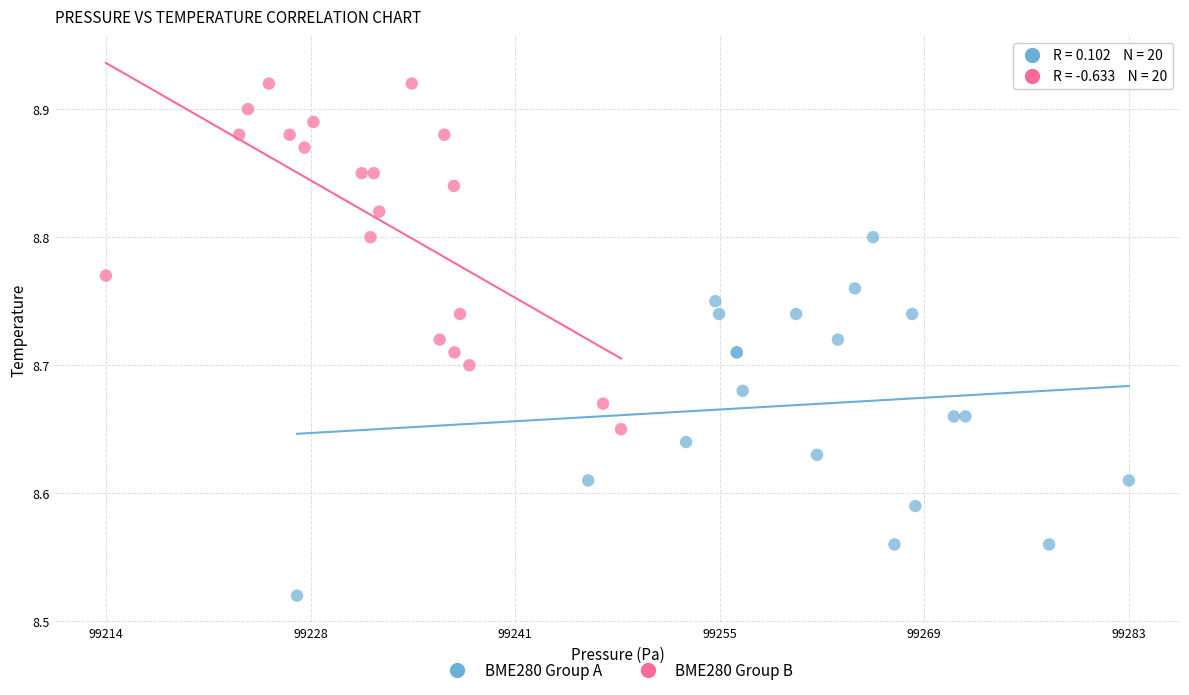

Which series has the largest Y range (max minus min)?

BME280 Group A